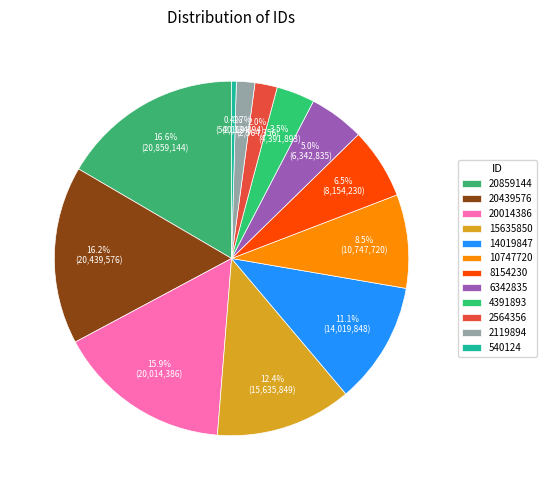

Which slice is the smallest?

540124